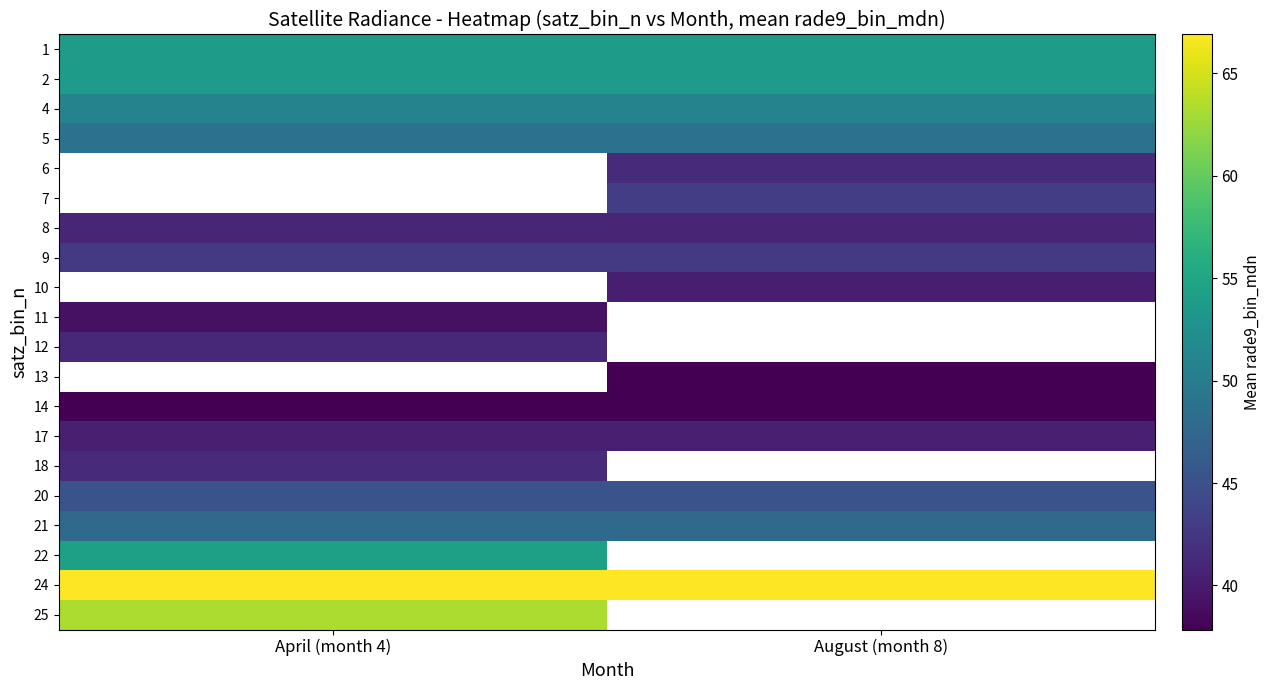

Which has a higher value, August (month 8) or April (month 4)?

August (month 8)